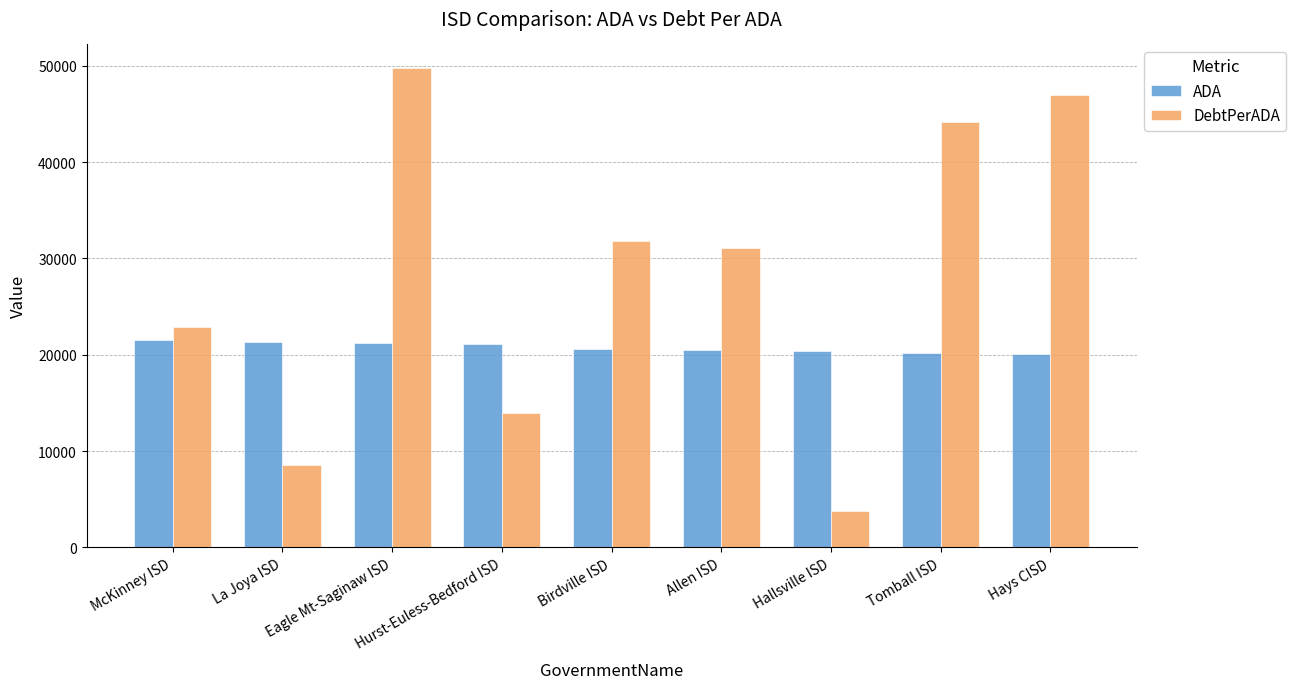

List the series in order of their peak value, lowest first.

ADA, DebtPerADA